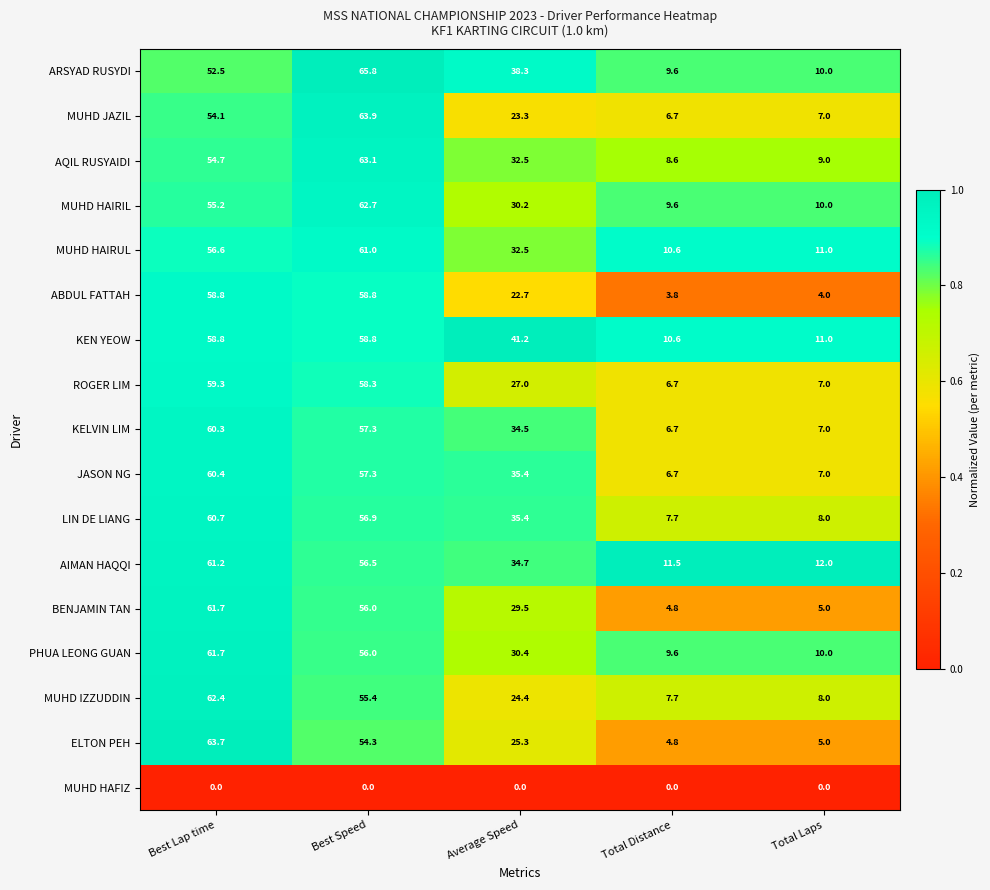

Count the number of categories in the chart.

5